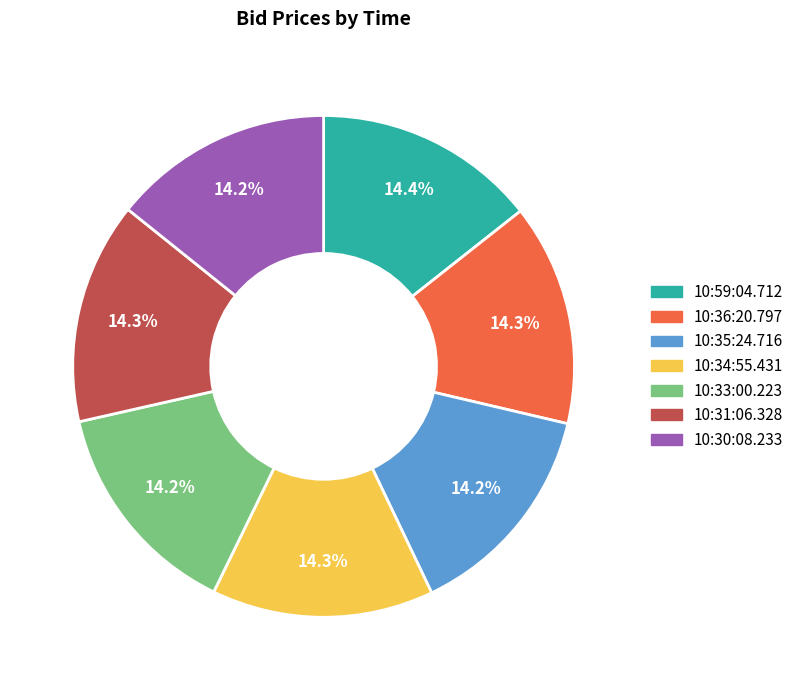

Do 10:31:06.328 and 10:59:04.712 together represent more than half of the pie?

No